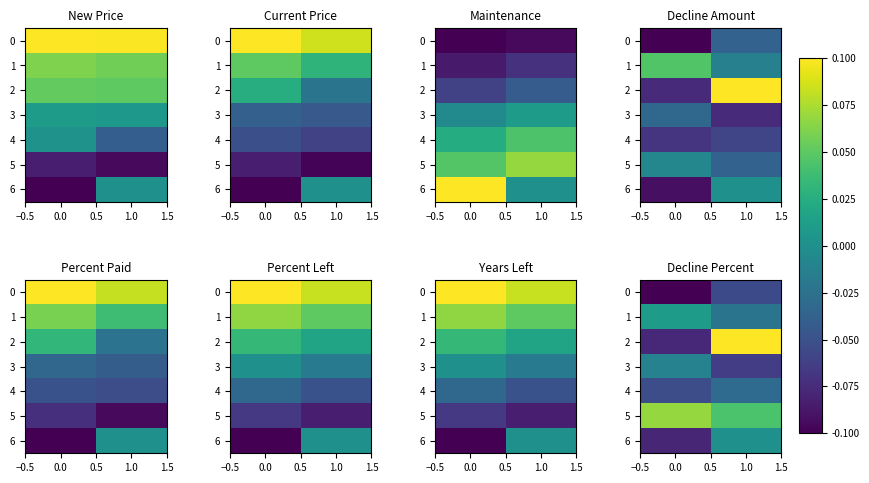

What is the difference between the maximum and minimum values in the 2 series?

0.2